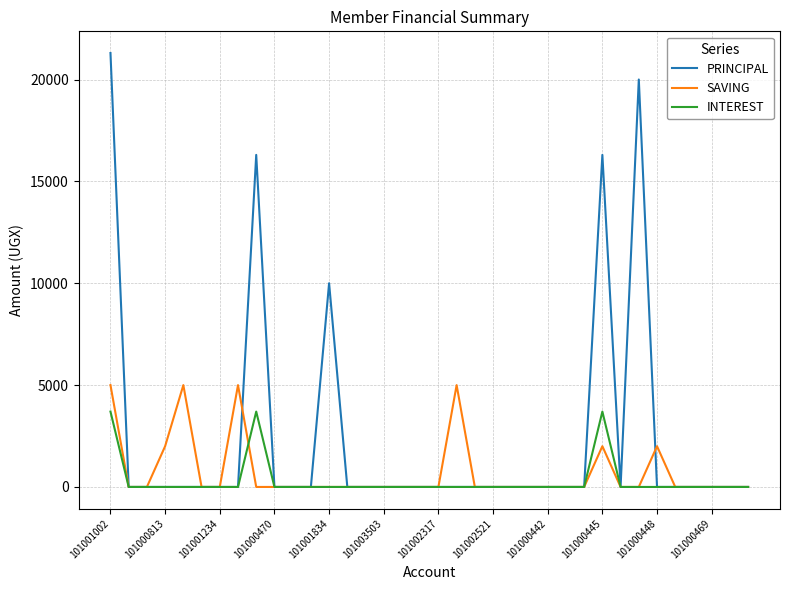

Which series has the largest range (max minus min)?

PRINCIPAL